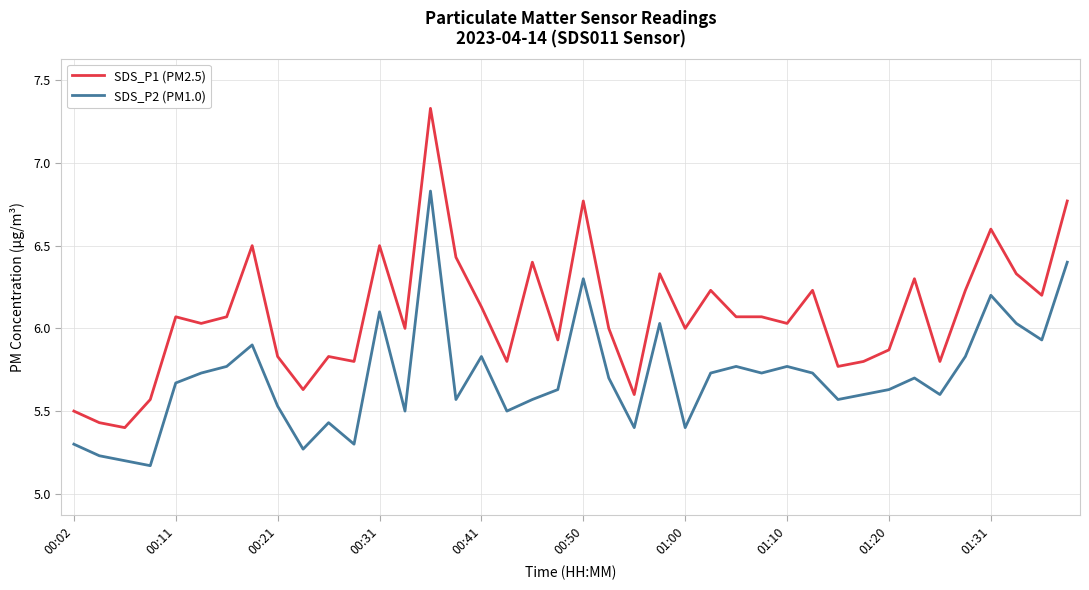

Which series has the largest total across all categories?

SDS_P1 (PM2.5)